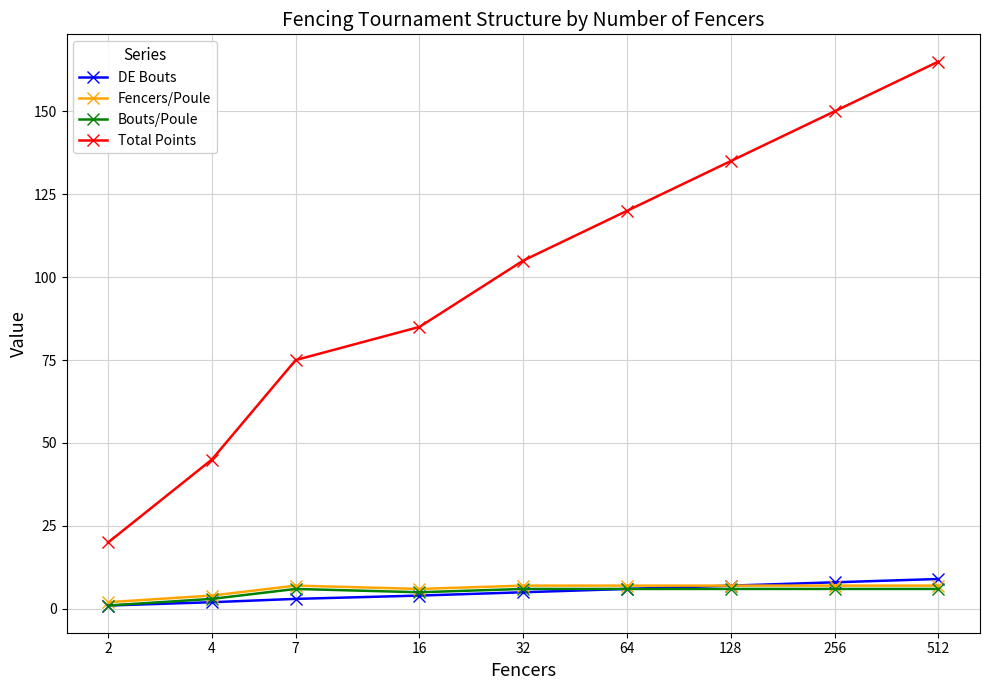

True or false: Total Points and Fencers/Poule intersect in this chart.

False